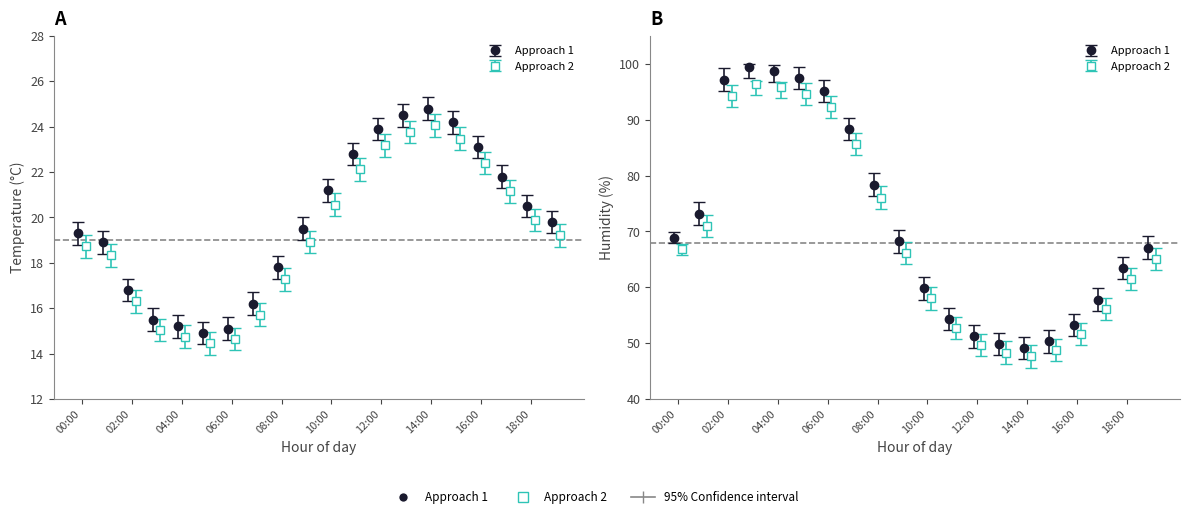

How many categories are shown in the chart?

20